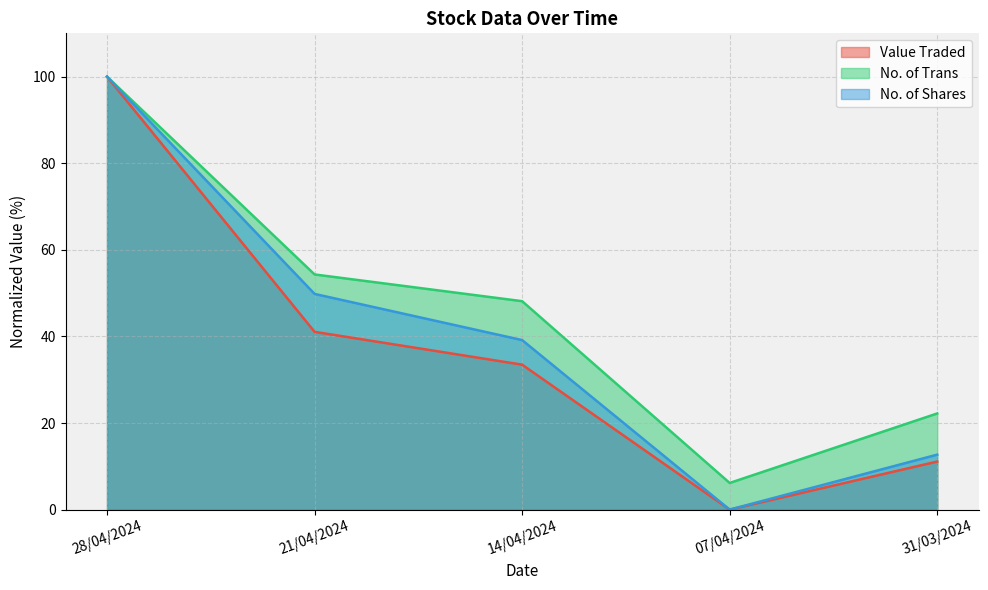

At which category does Value Traded reach its first local valley?

07/04/2024